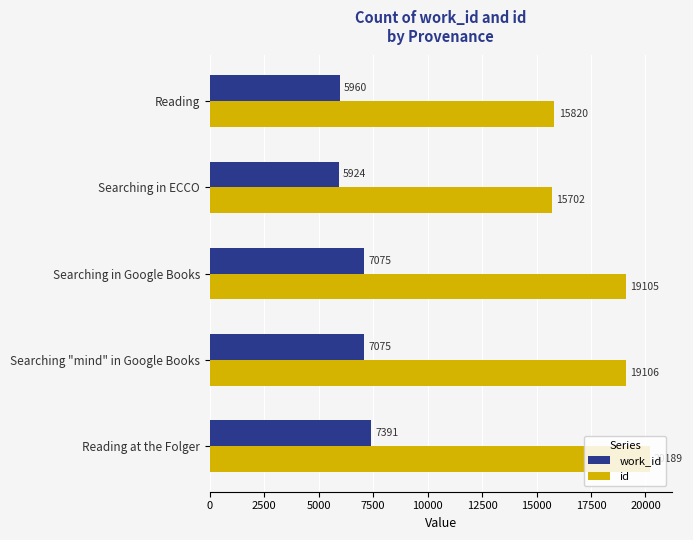

True or false: work_id has a value of 1812 at Reading.

False